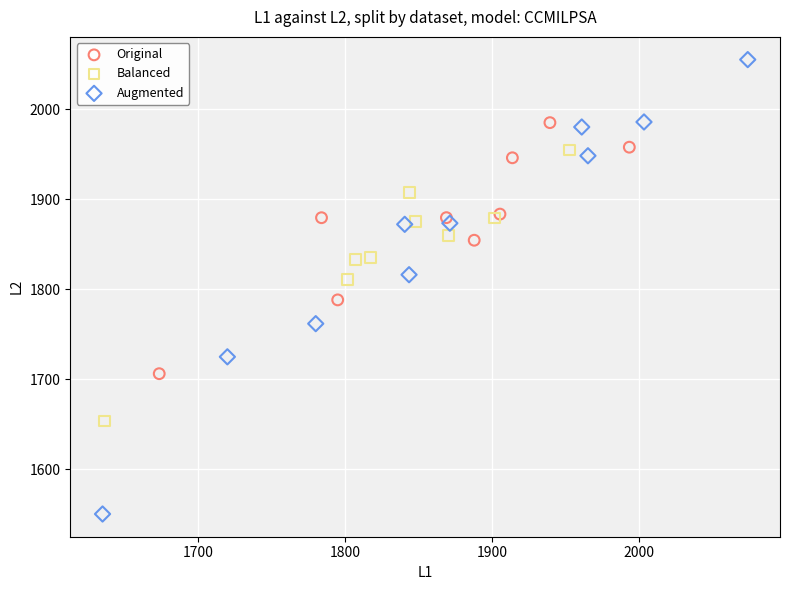

Which series reaches the maximum Y coordinate?

Augmented